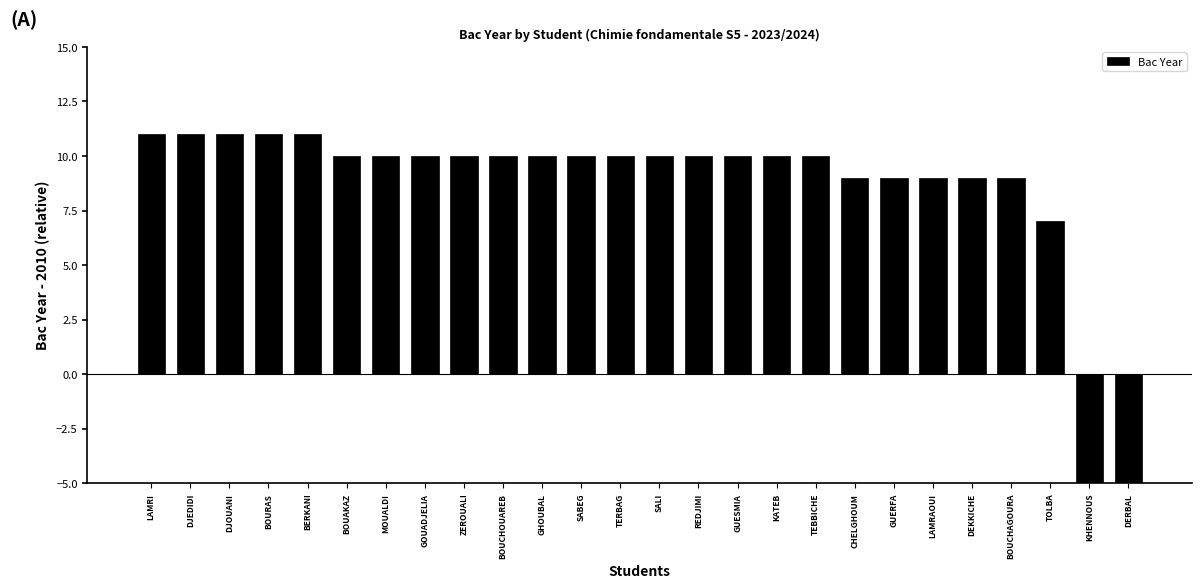

List the labels in order of value, smallest first.

DERBAL, KHENNOUS, TOLBA, CHELGHOUM, GUERFA, LAMRAOUI, DEKKICHE, BOUCHAGOURA, BOUAKAZ, MOUALDI, GOUADJELIA, ZEROUALI, BOUCHOUAREB, GHOUBAL, SABEG, TERBAG, SALI, REDJIMI, GUESMIA, KATEB, TEBBICHE, LAMRI, DJEDIDI, DJOUANI, BOURAS, BERKANI